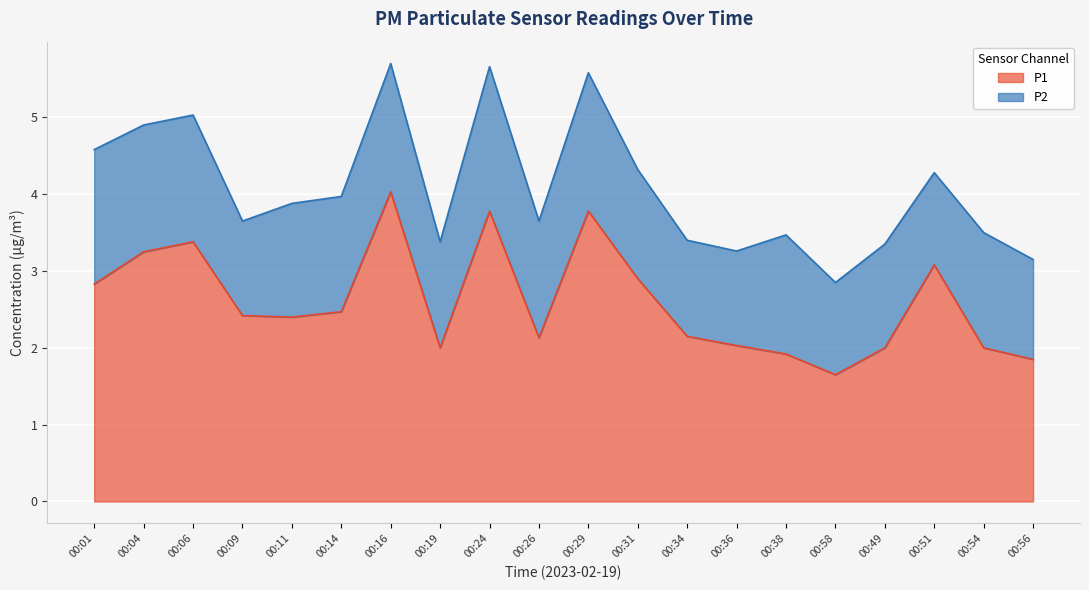

What is the label of the 8th point from the right?

00:34